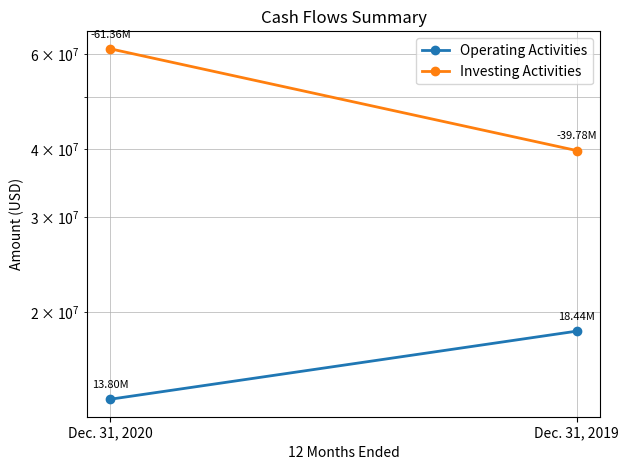

What value does the Operating Activities series have at Dec. 31, 2019?

18438000